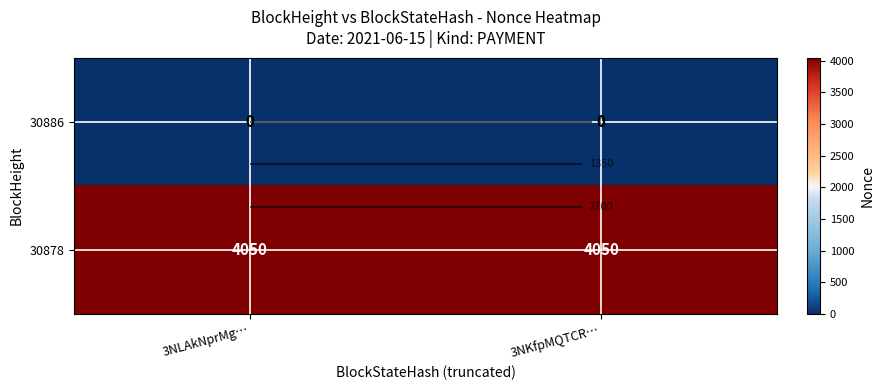

List the series in order of their peak value, highest first.

30878, 30886